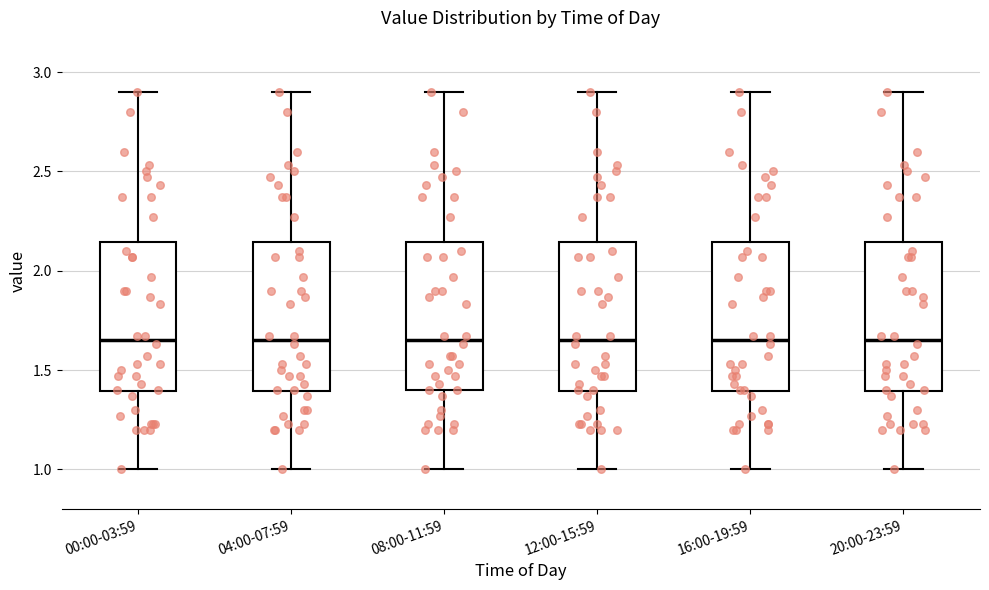

Reading left to right, read every box against the y-axis: the position of its median line, the range the box covers, and the ends of its whiskers. The values are not printed on the chart, so give them approximately, as read against the axis.

00:00-03:59: median 1.65, box 1.40 to 2.15, whiskers 1.00 to 2.90
04:00-07:59: median 1.65, box 1.40 to 2.15, whiskers 1.00 to 2.90
08:00-11:59: median 1.65, box 1.40 to 2.15, whiskers 1.00 to 2.90
12:00-15:59: median 1.65, box 1.40 to 2.15, whiskers 1.00 to 2.90
16:00-19:59: median 1.65, box 1.40 to 2.15, whiskers 1.00 to 2.90
20:00-23:59: median 1.65, box 1.40 to 2.15, whiskers 1.00 to 2.90